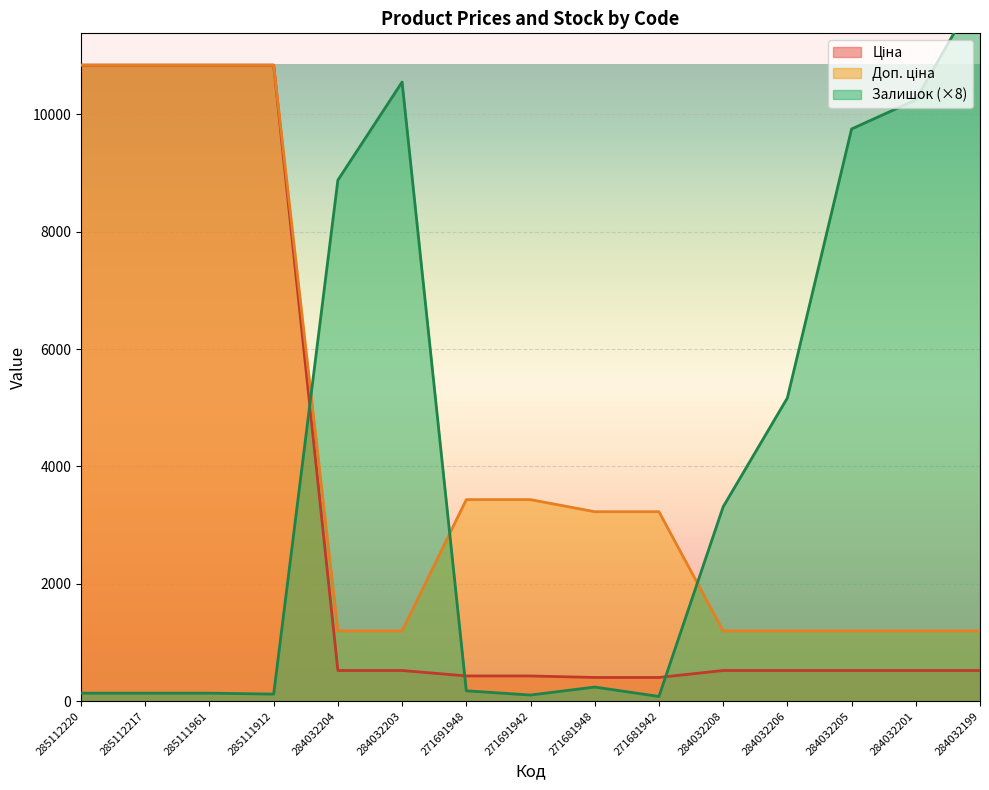

True or false: Доп. ціна and Ціна intersect in this chart.

False